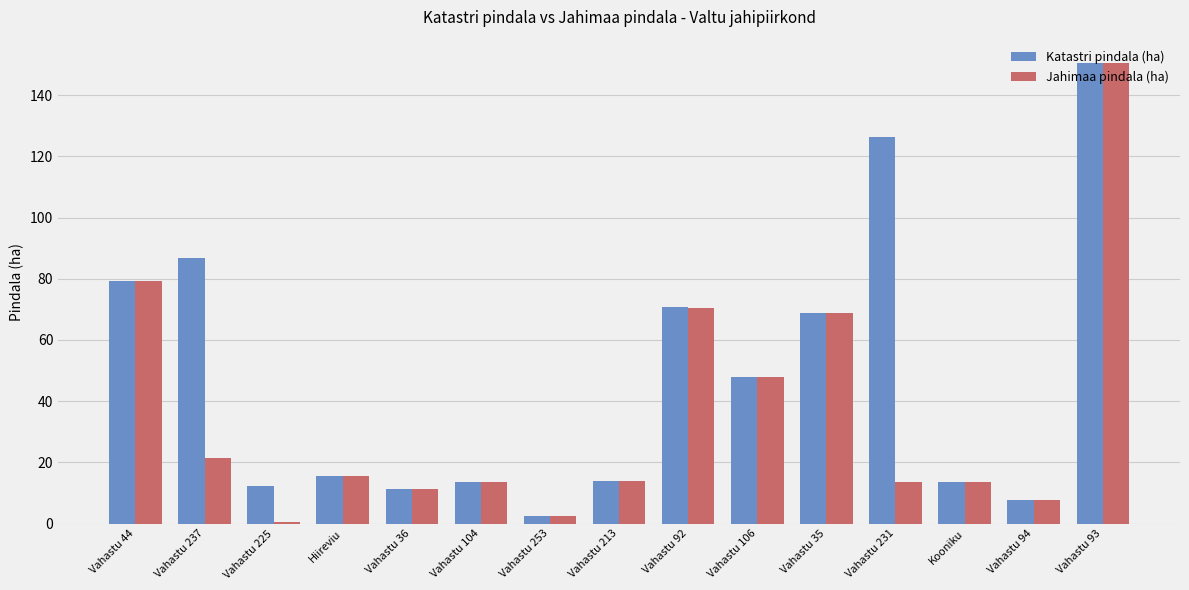

What is the greatest value displayed?

150.6